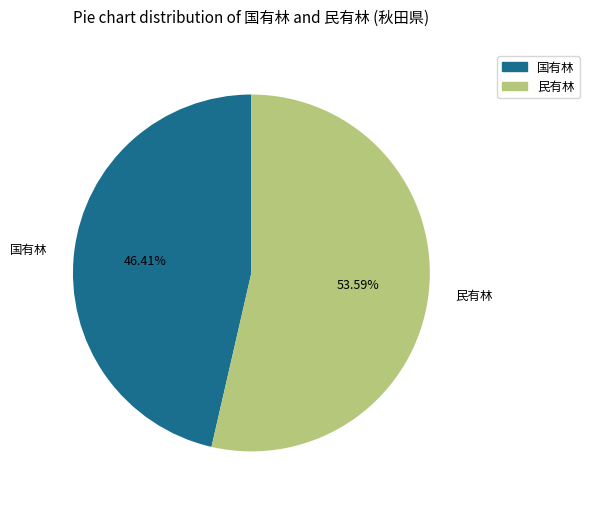

How much of the chart is everything except 民有林?

46.4%